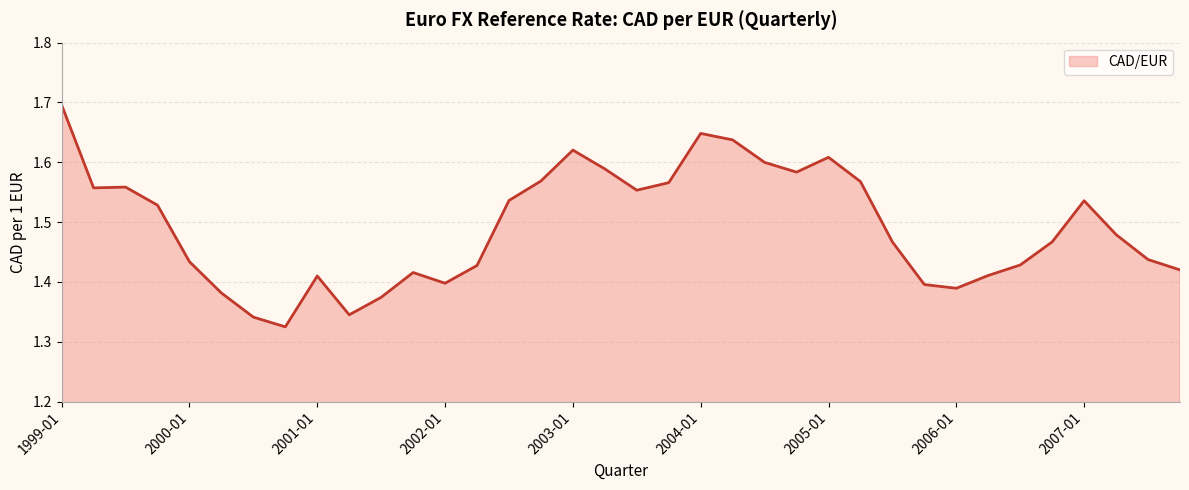

What is the greatest value displayed?

1.7